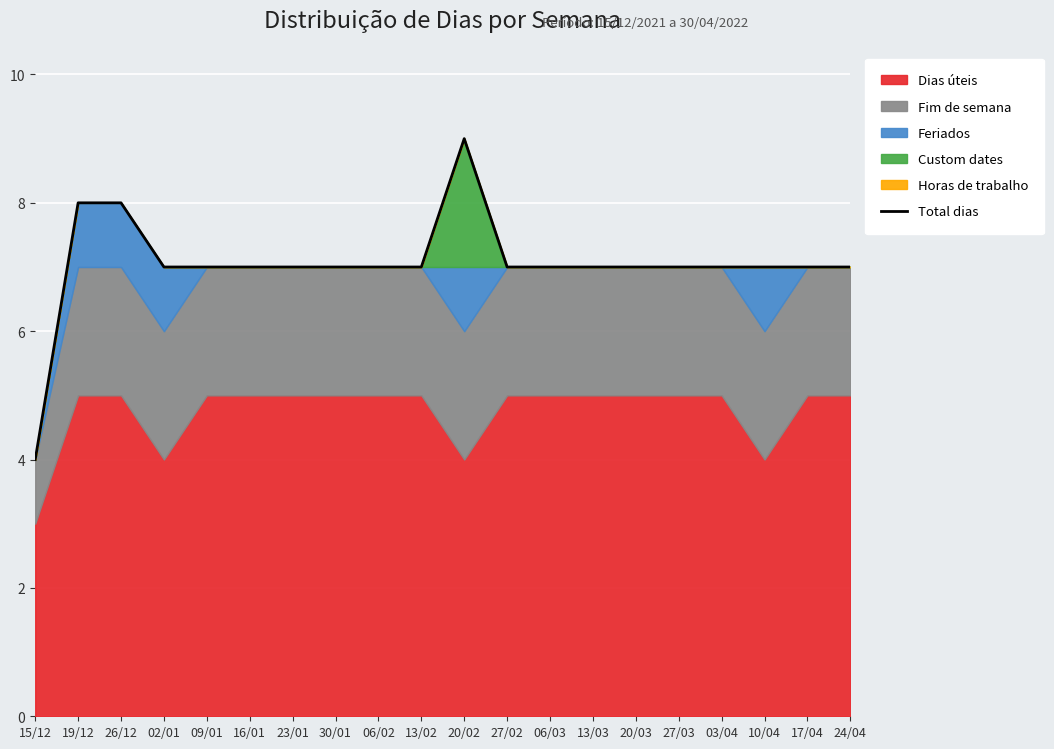

Where is the first local maximum?

20/02